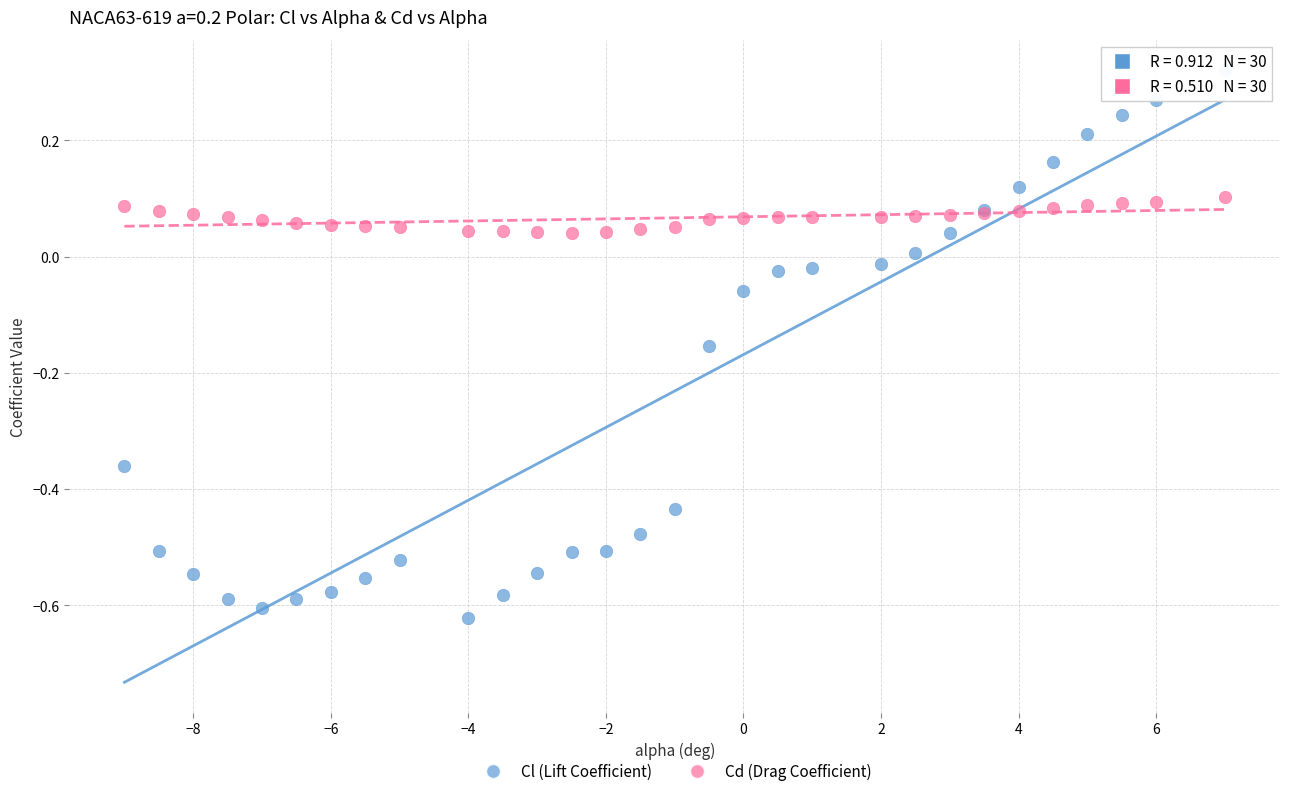

Which series has the largest Y range (max minus min)?

Cl (Lift Coefficient)